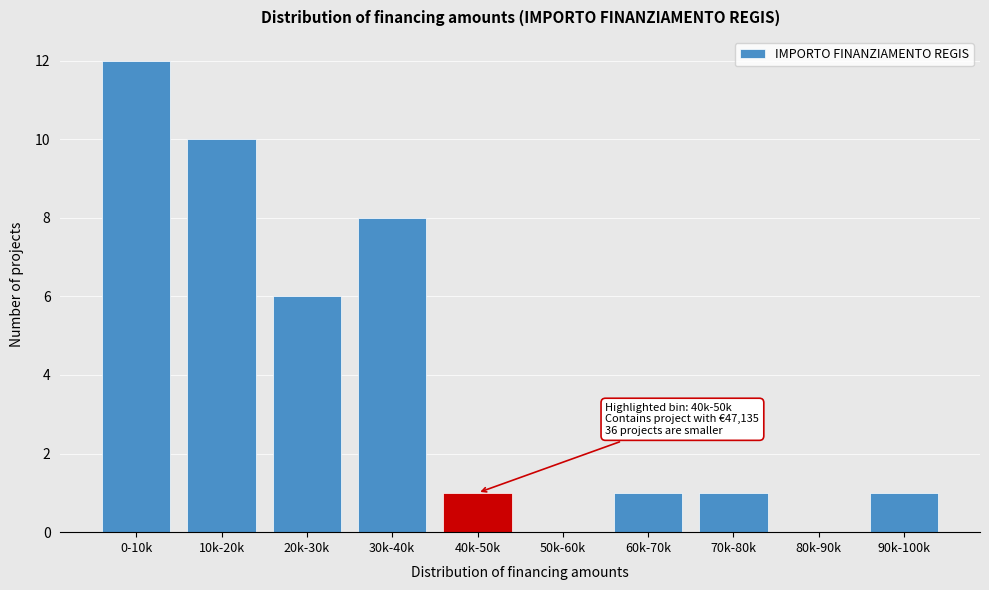

Reading right to left, list all the values displayed in this chart.

90k-100k=1	80k-90k=0	70k-80k=1	60k-70k=1	50k-60k=0	40k-50k=1	30k-40k=8	20k-30k=6	10k-20k=10	0-10k=12